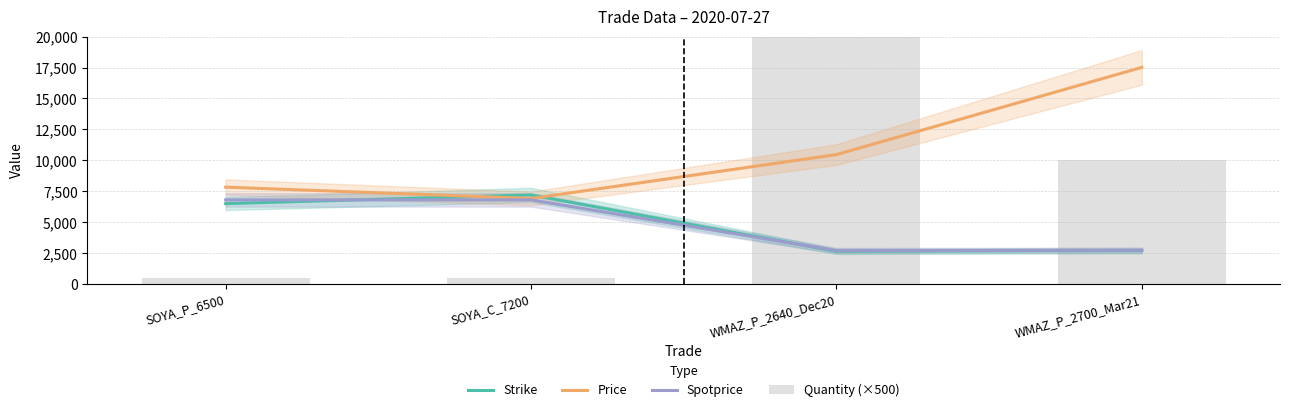

At which label is Quantity (×500) closest to 25250?

WMAZ_P_2700_Mar21